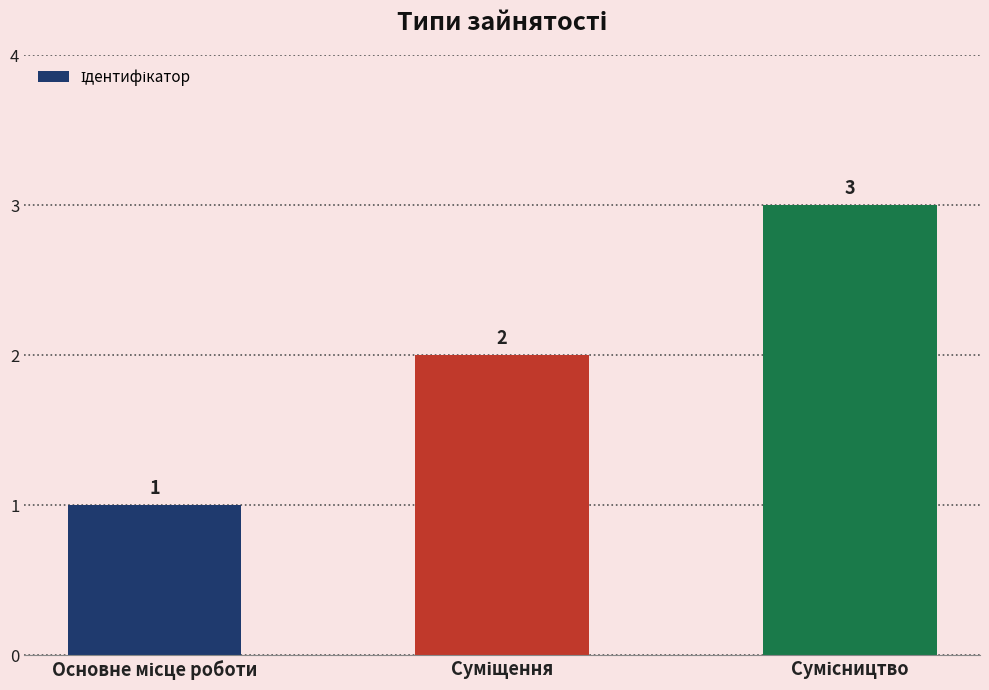

How many values are between 1 and 3?

3